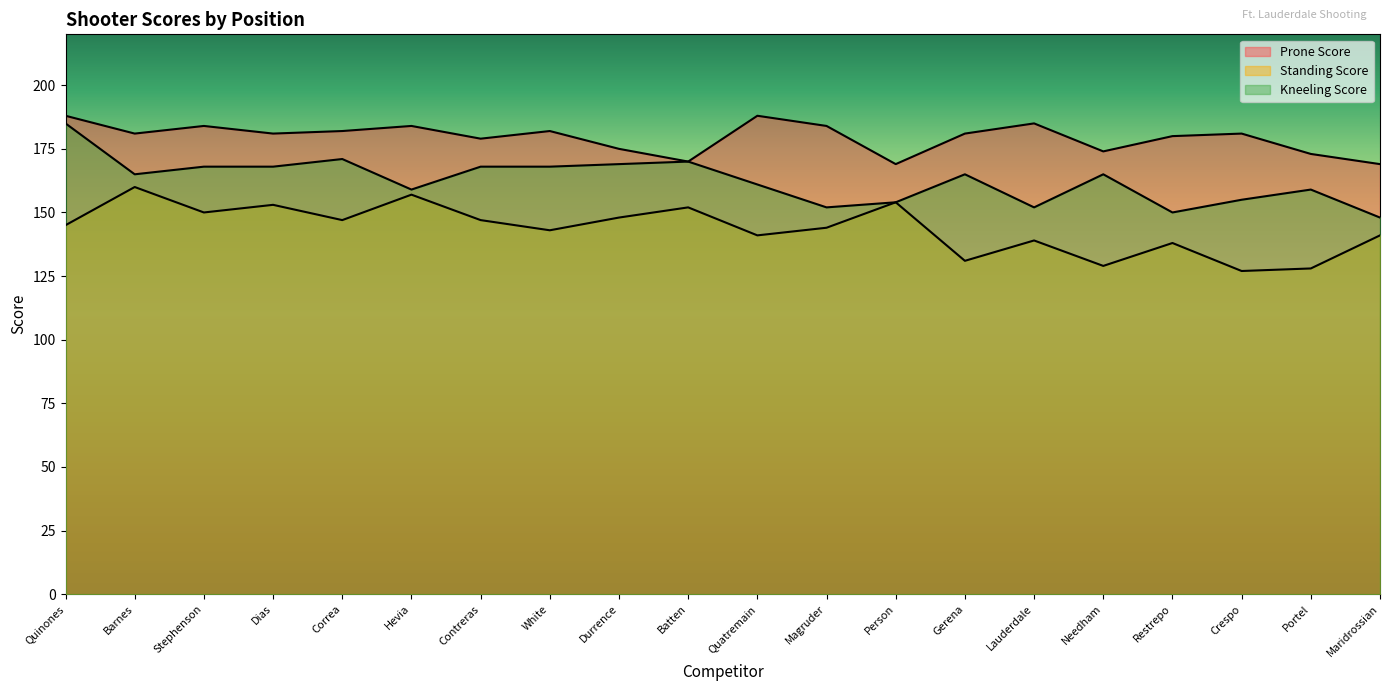

Which has a higher value, Gerena or Barnes?

Gerena